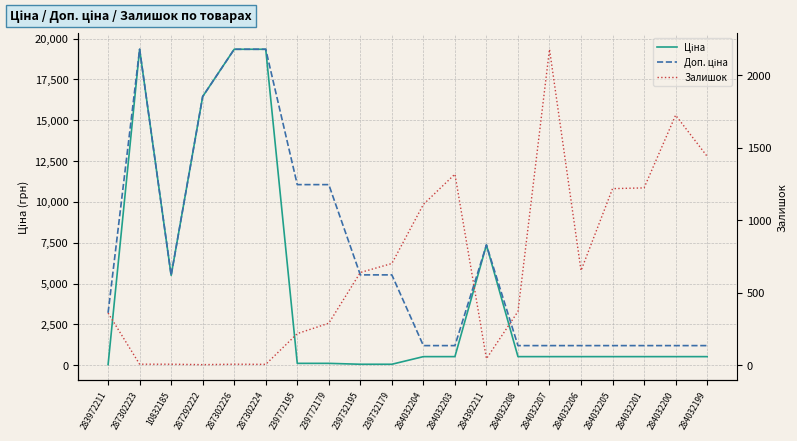

Reading left to right, transcribe all the data shown in this chart.

Ціна: 32.0	19343.1	5497.3	16448.2	19343.1	19343.1	110.5	110.5	55.3	55.3	522.2	522.2	7360.2	522.2	522.2	522.2	522.2	522.2	522.2	522.2
Доп. ціна: 3205.0	19343.1	5497.3	16448.2	19343.1	19343.1	11055.0	11055.0	5528.0	5528.0	1197.0	1197.0	7360.2	1197.0	1197.0	1197.0	1197.0	1197.0	1197.0	1197.0
Залишок: 360.0	7.0	7.0	4.0	7.0	6.0	218.0	290.0	640.0	702.0	1110.0	1319.0	45.0	371.0	2181.0	653.0	1219.0	1224.0	1726.0	1442.0